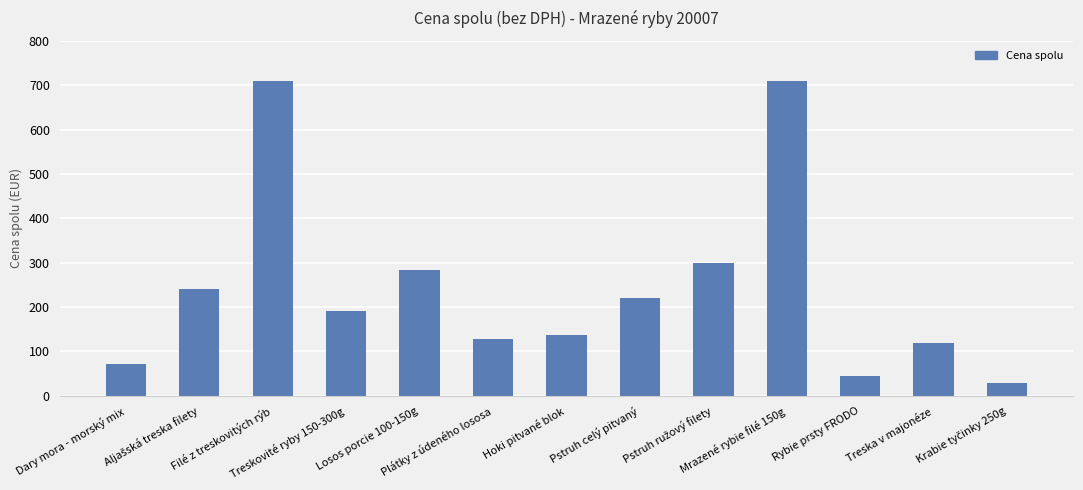

What is the maximum value shown in the chart?

710.0